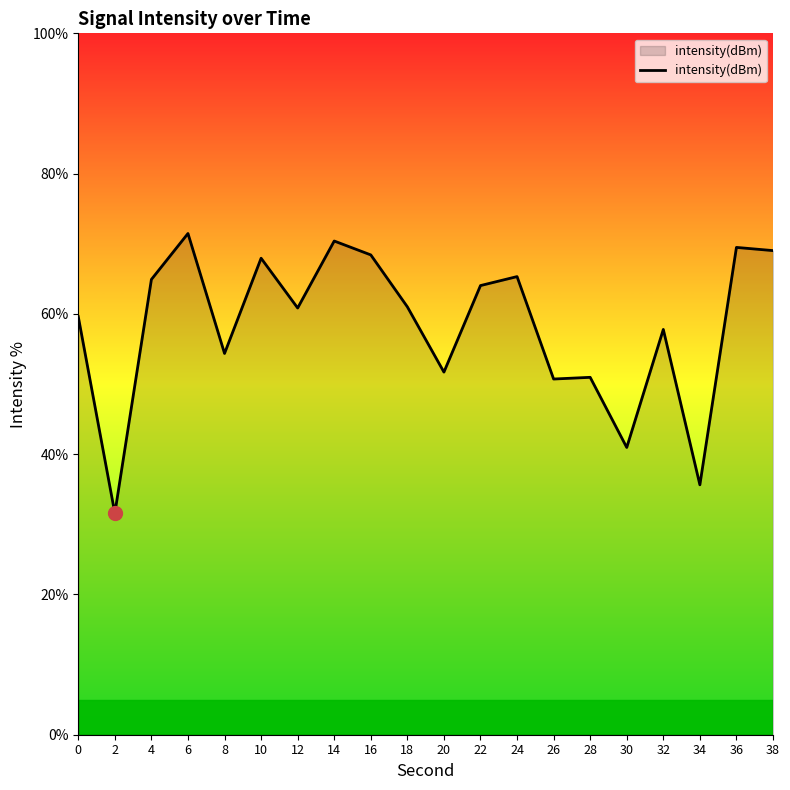

What is the difference between the values at 22 and 12?

3.2